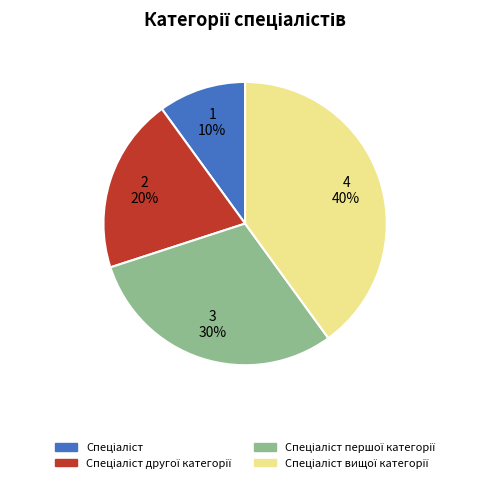

Does any single category account for the majority?

No